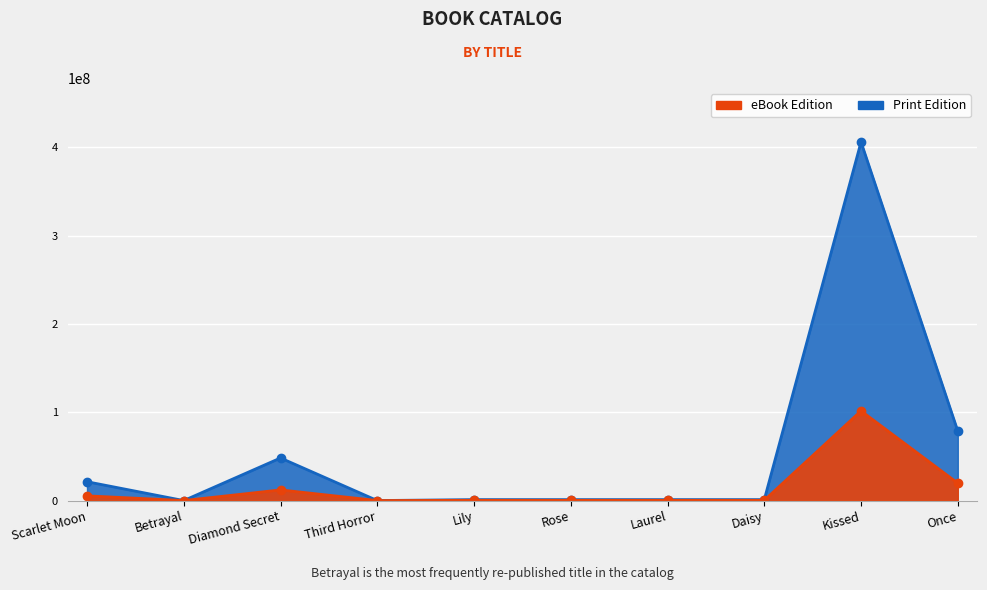

How many interior local valleys does the Key (Print) series have?

4